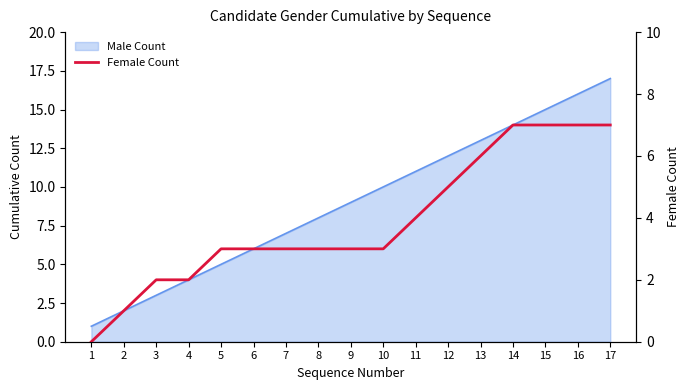

Which has a higher value, 16 or 1?

16